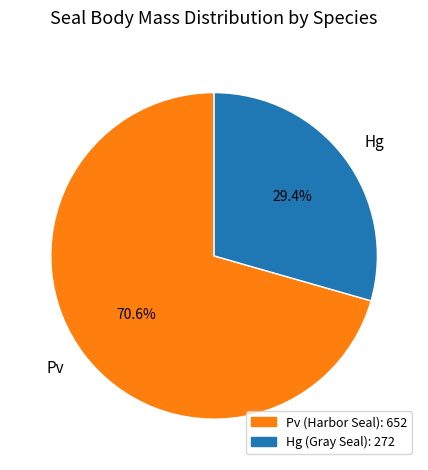

How many slices are in this pie chart?

2